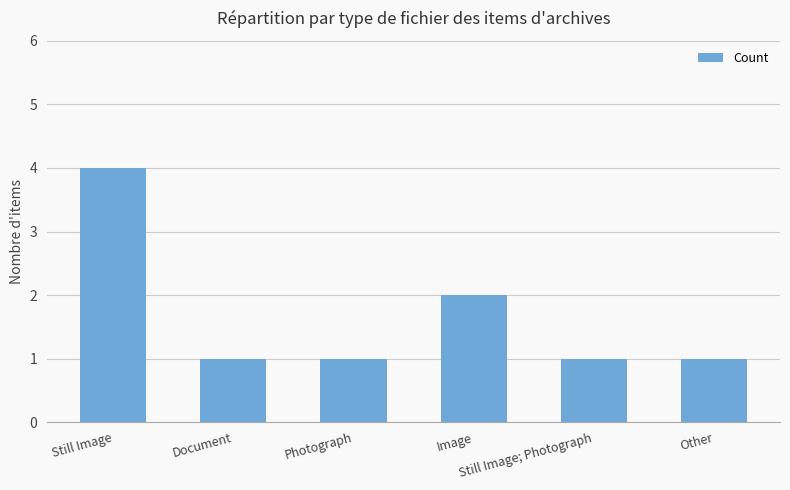

What is the label of the 3rd bar from the left?

Photograph